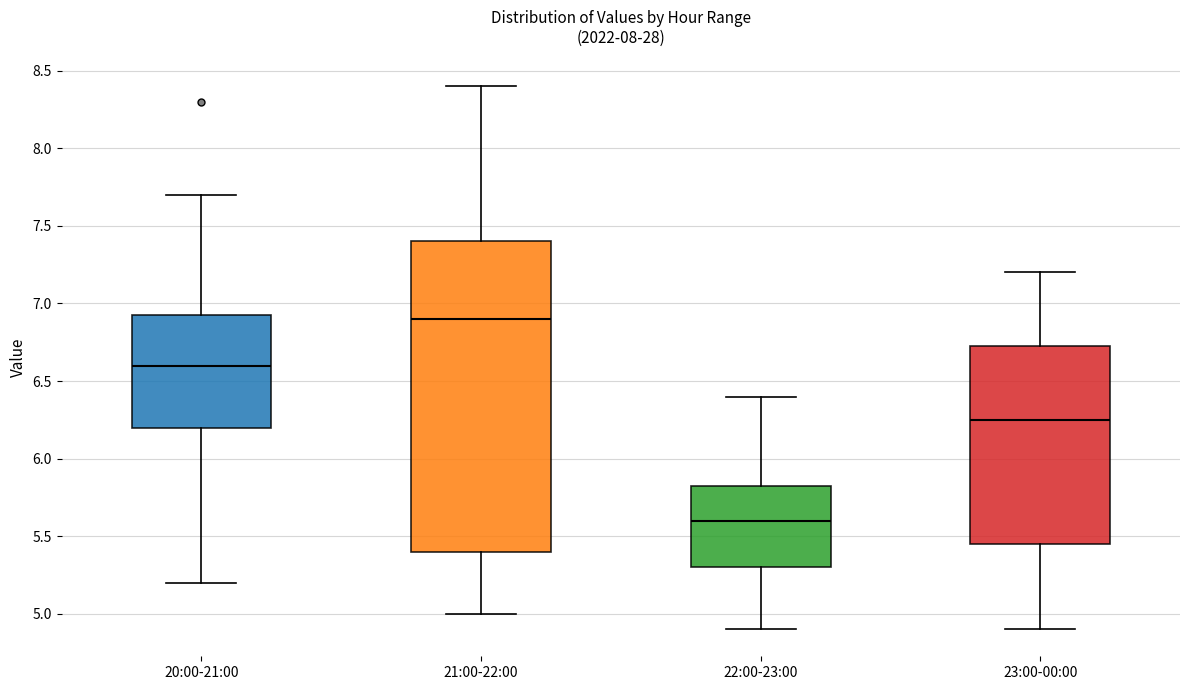

Comparing the boxes themselves (not the whiskers), which one is the tallest?

21:00-22:00